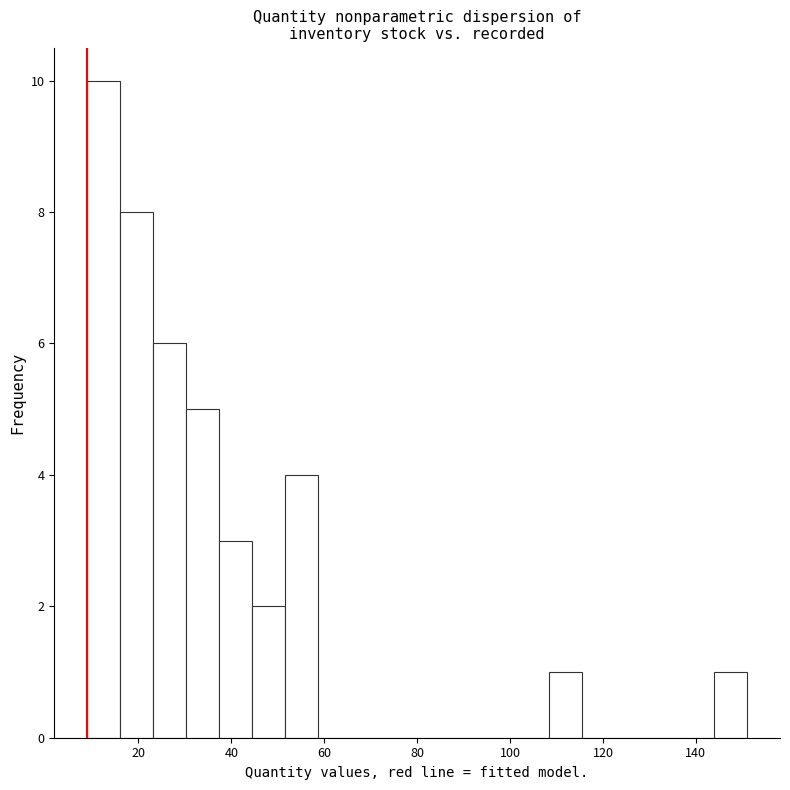

Read against the x-axis, roughly where is the centre of the tallest bar?

12